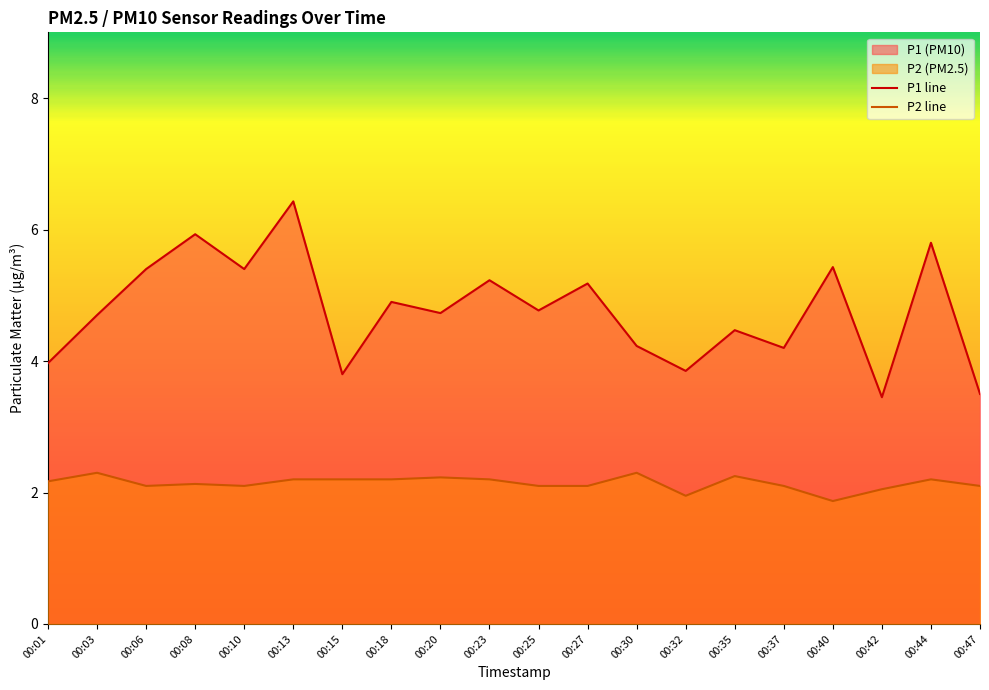

True or false: P2 line has a value of 3.9 at 00:30.

False